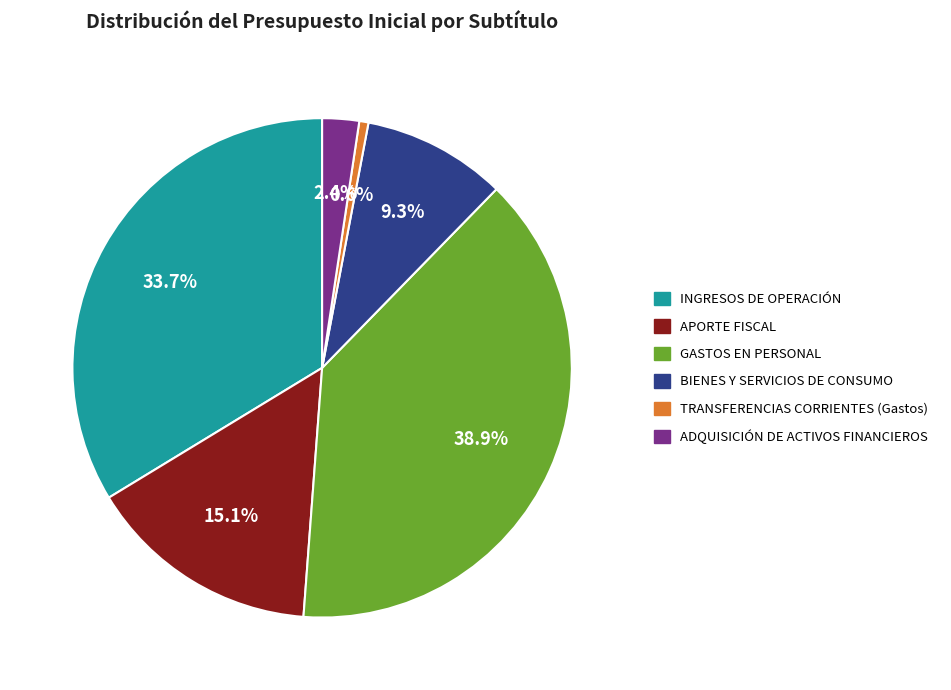

Is there a majority slice in this chart?

No